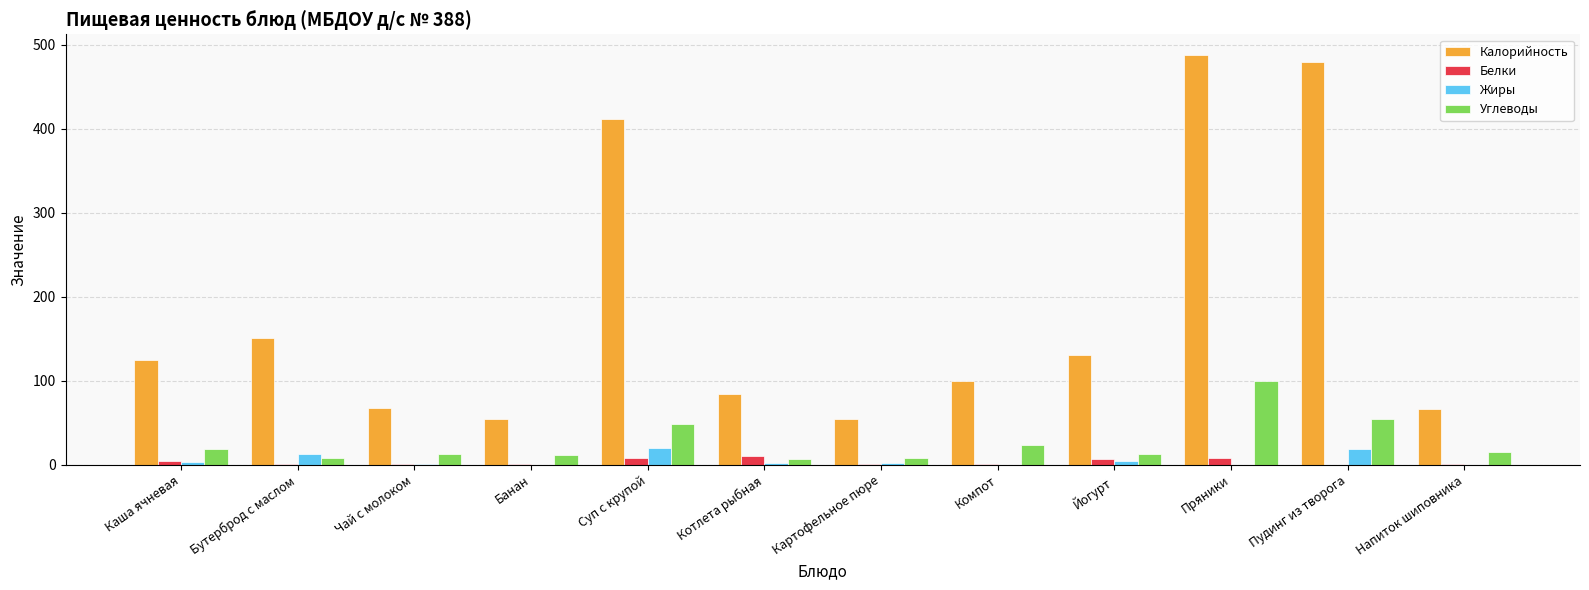

How many groups of bars are there?

12